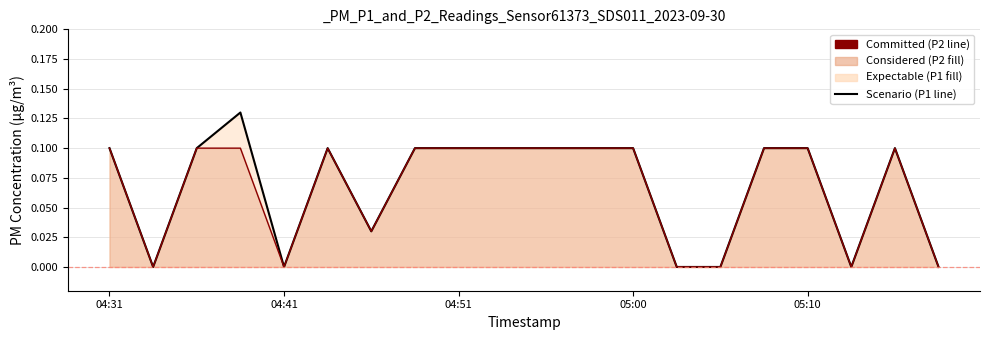

At how many categories does at least one series exceed 0?

14